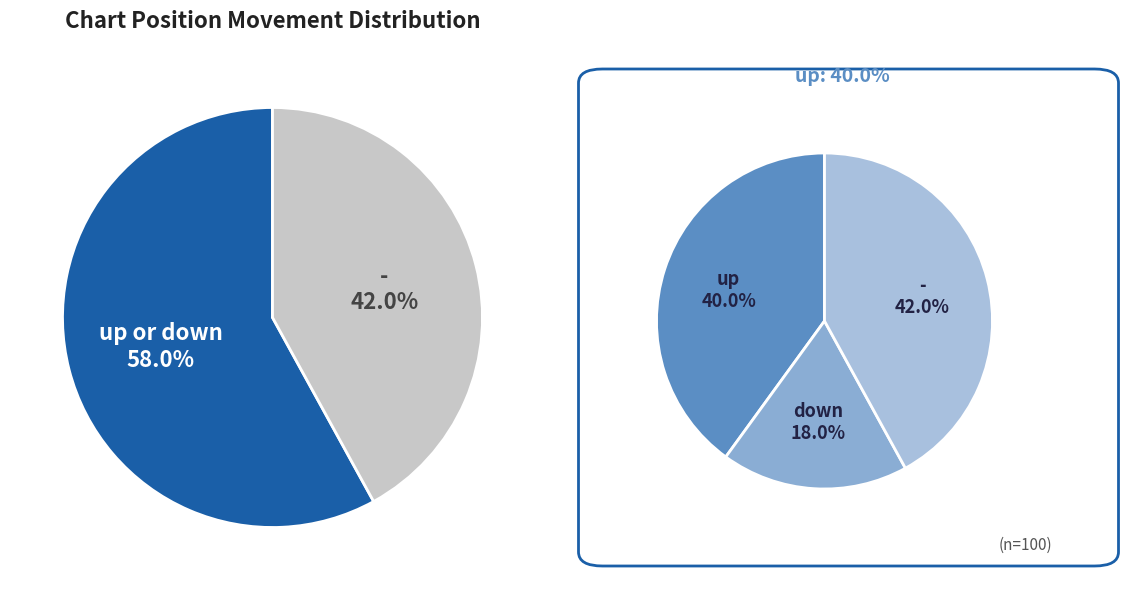

Which slice is the smallest?

down